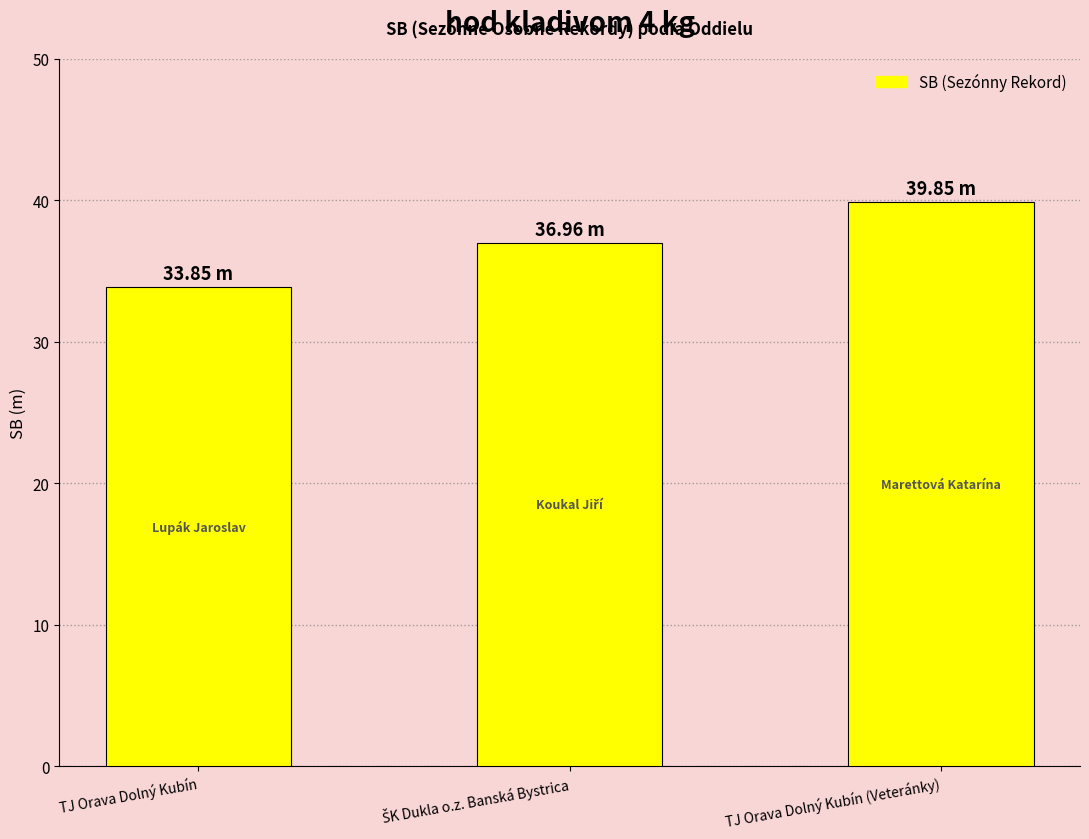

True or false: the data shows 54.5 at TJ Orava Dolný Kubín (Veteránky).

False